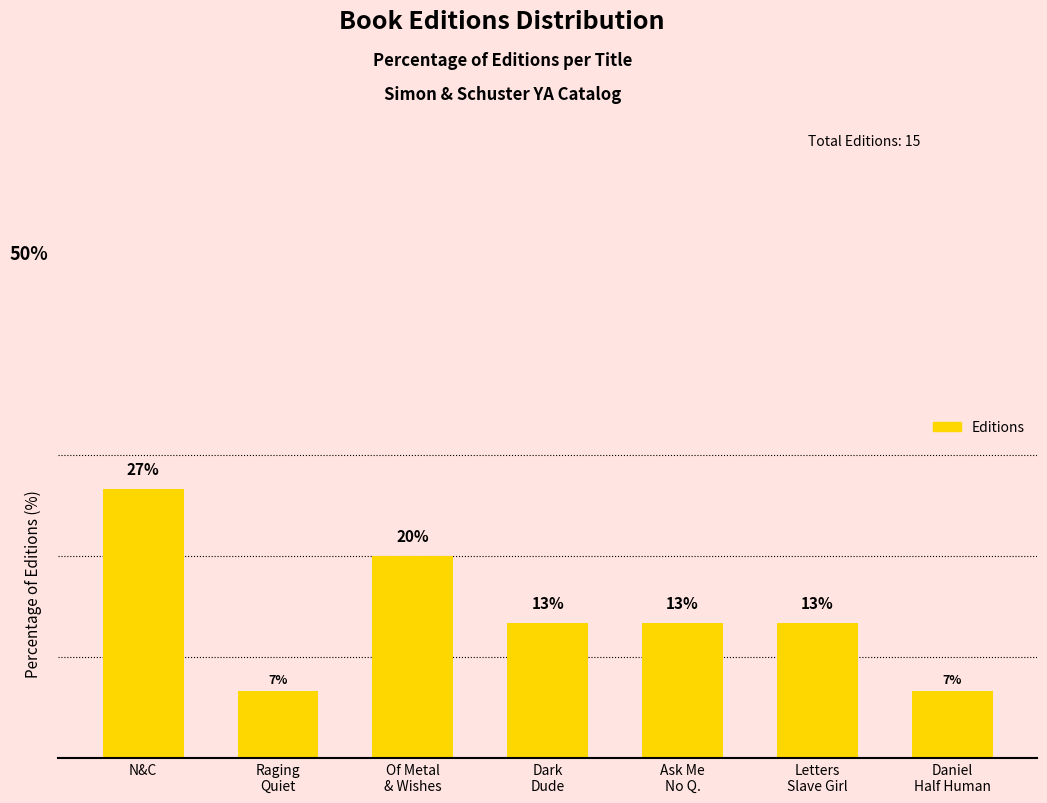

Are the bars horizontal?

No